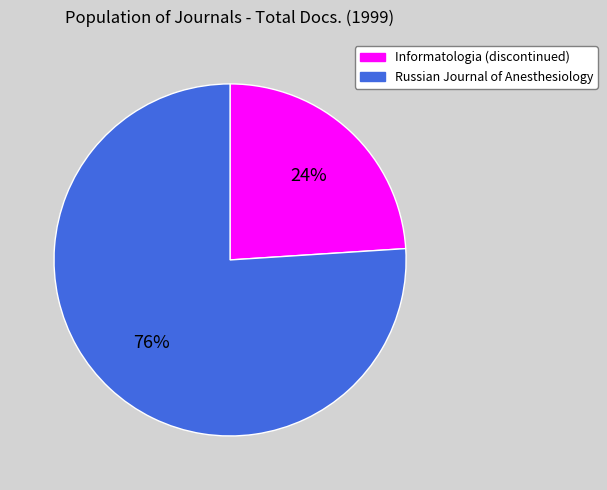

Count the number of slices in the pie.

2